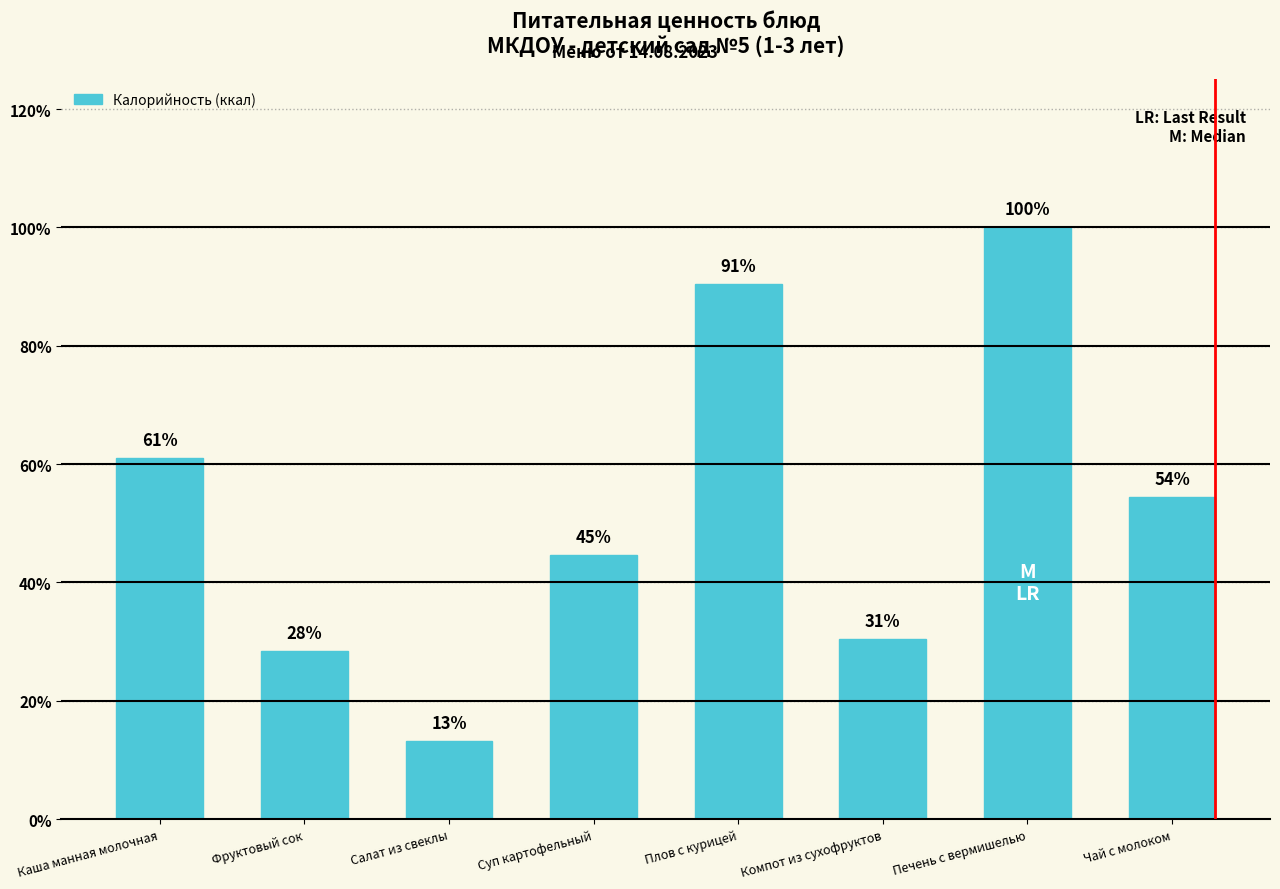

Does the chart contain any negative values?

No